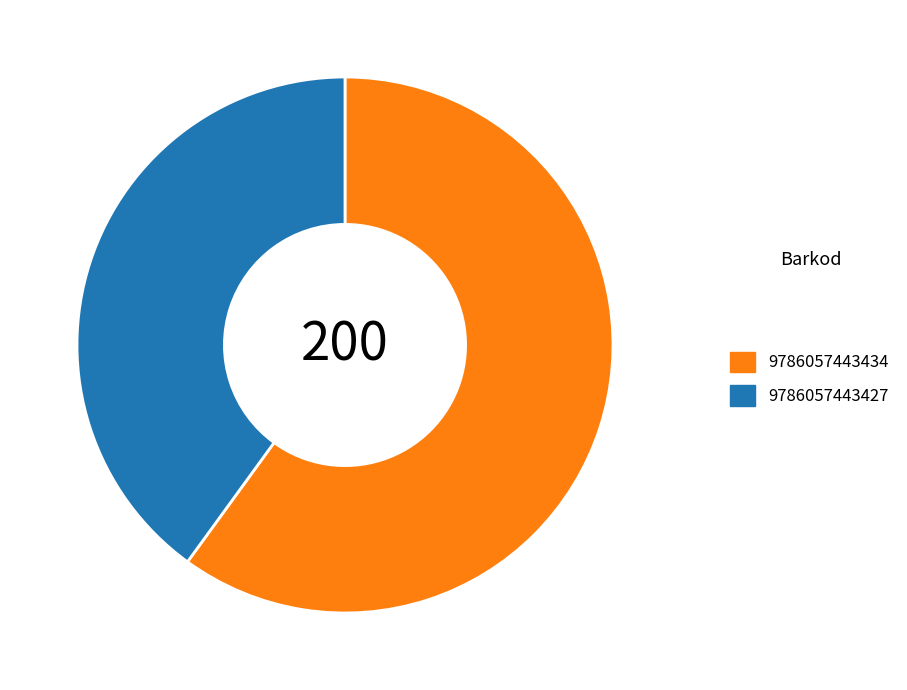

The 9786057443434 slice represents 60% of the pie. True or false?

True